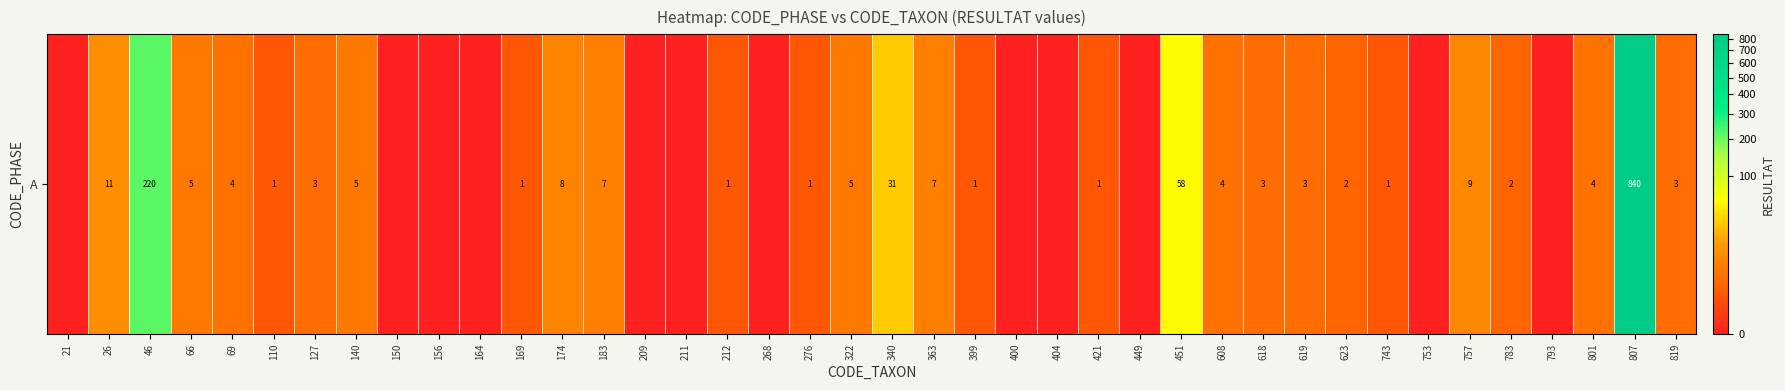

What is the sum of the values at 801 and 110?

5